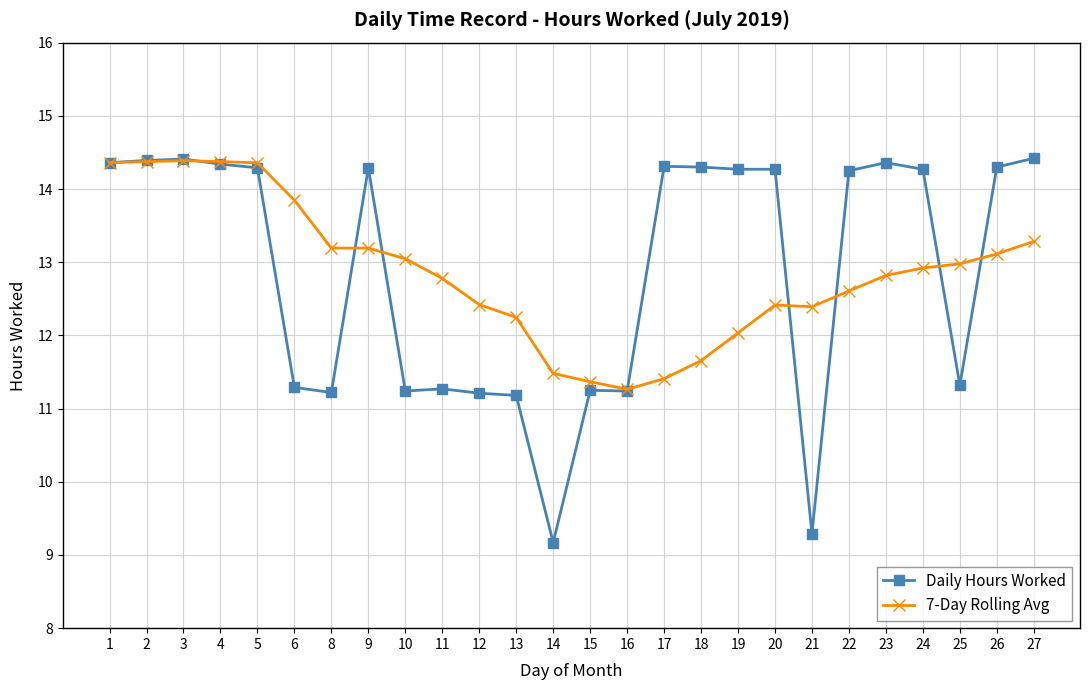

How many values in the 7-Day Rolling Avg series exceed 12?

21